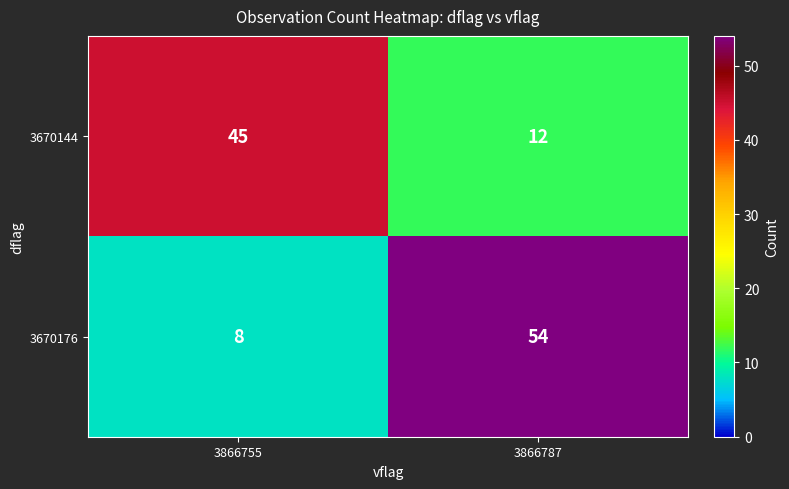

How many data points in 3670144 are less than 45?

1